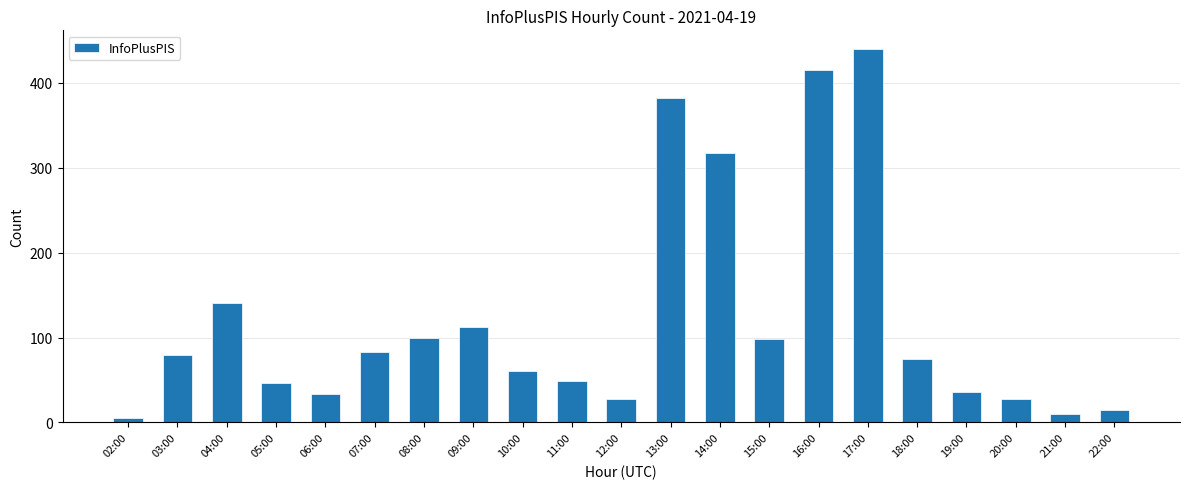

True or false: the data shows 45 at 20:00.

False